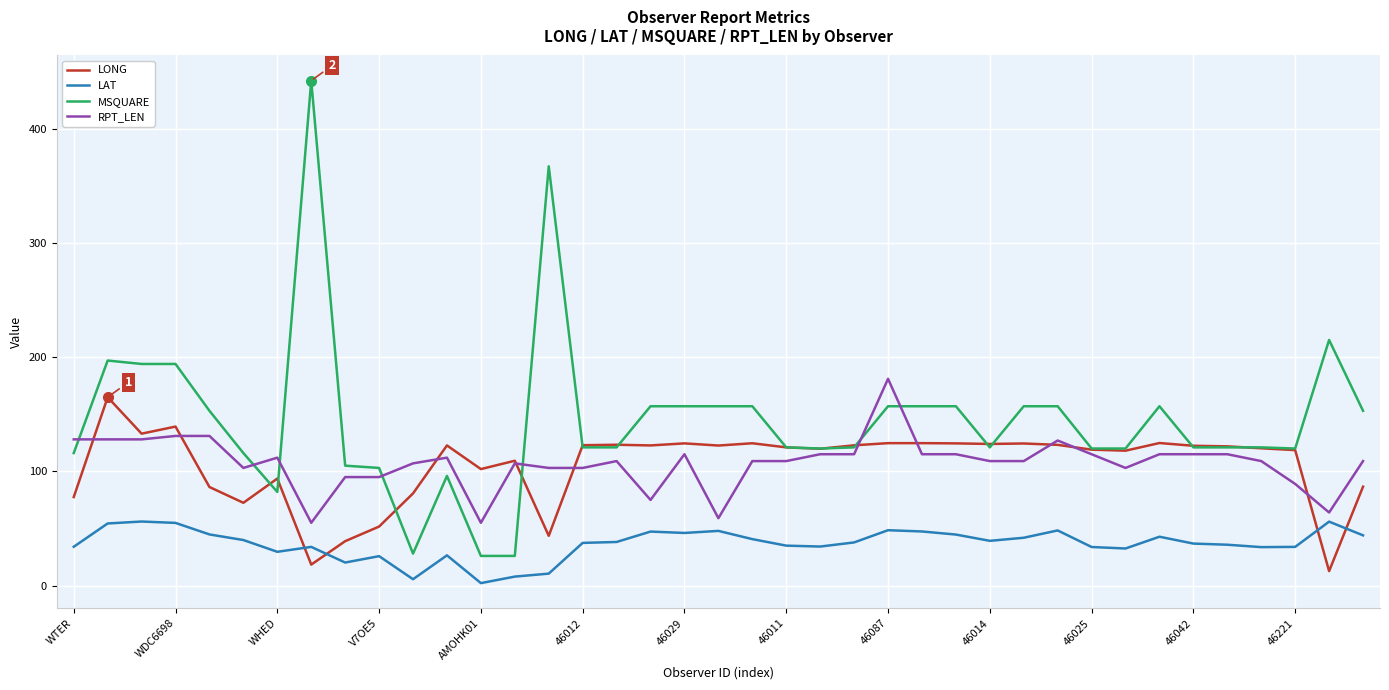

Which series has the largest total across all categories?

MSQUARE